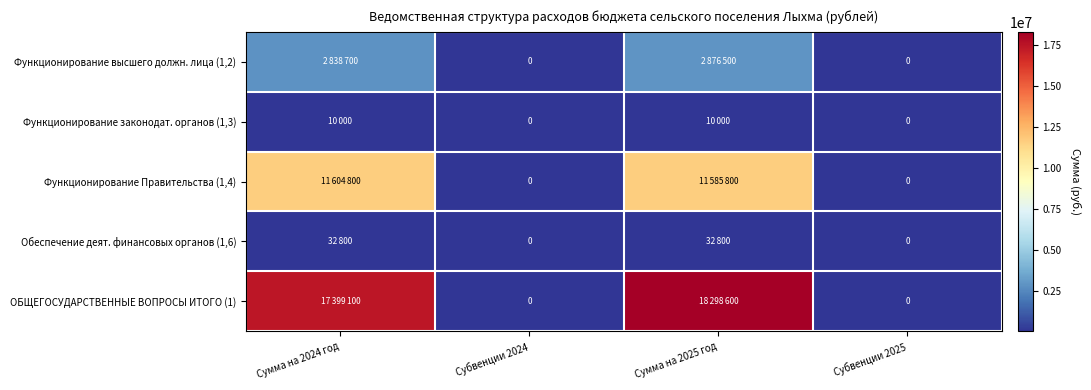

What is the difference between the maximum and minimum values in the Обеспечение деят. финансовых органов (1,6) series?

32800